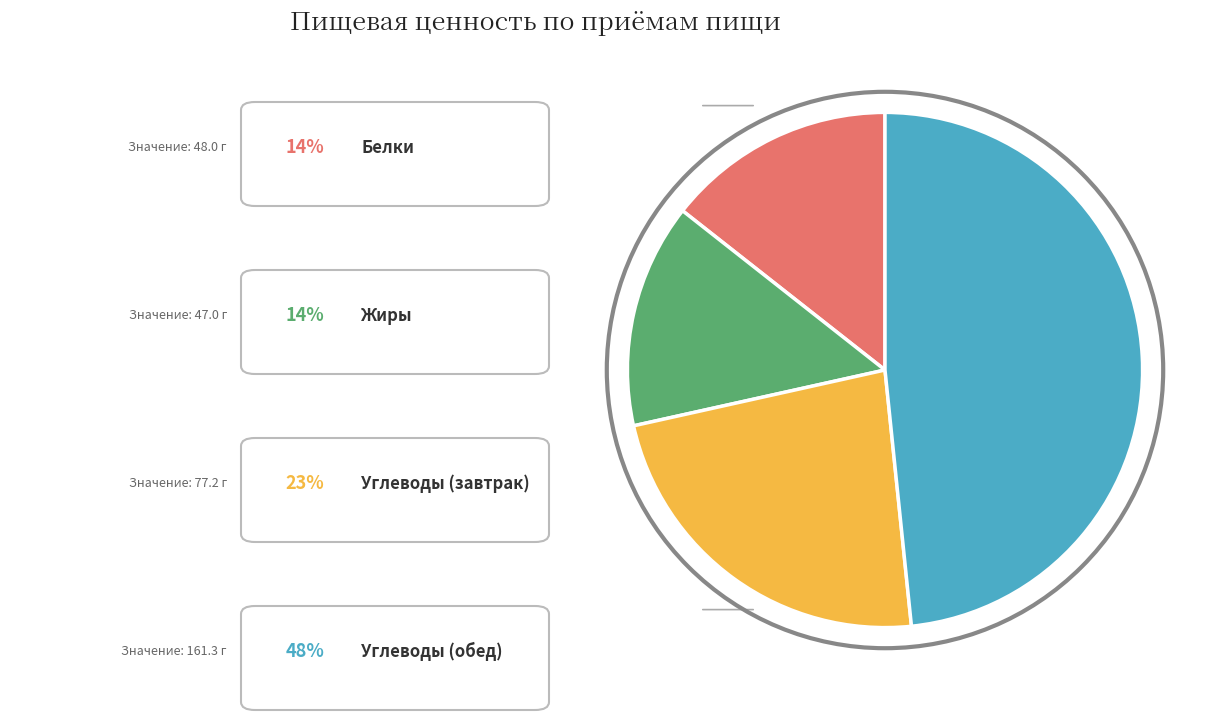

Is there a majority slice in this chart?

No